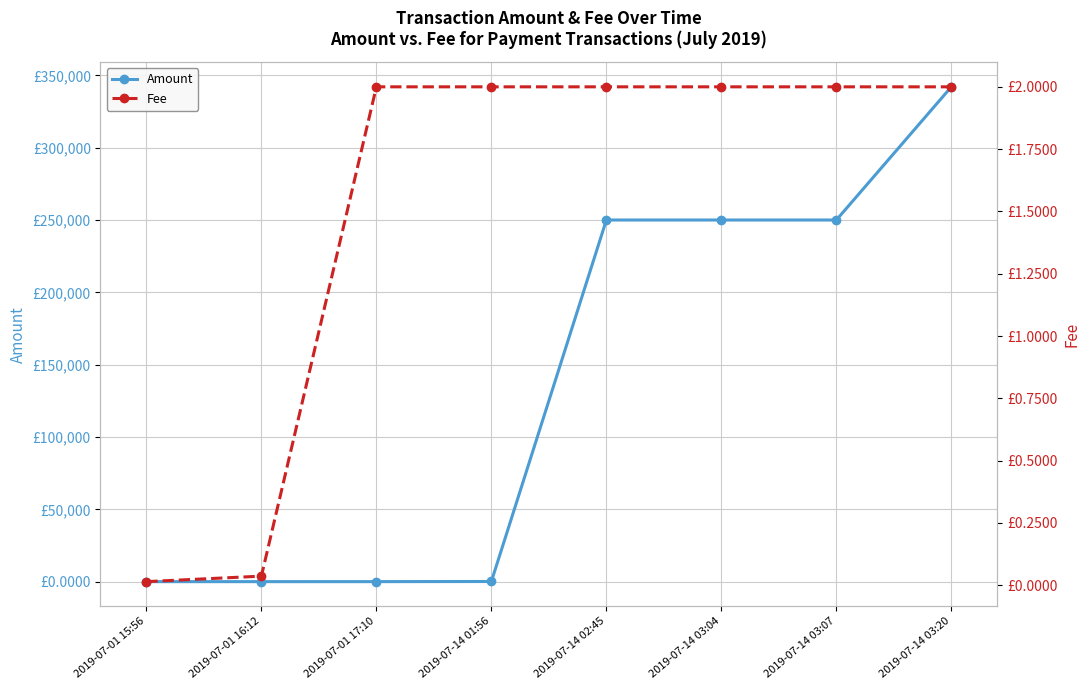

Between 2019-07-14 03:07 and 2019-07-14 03:20, which is larger?

2019-07-14 03:20